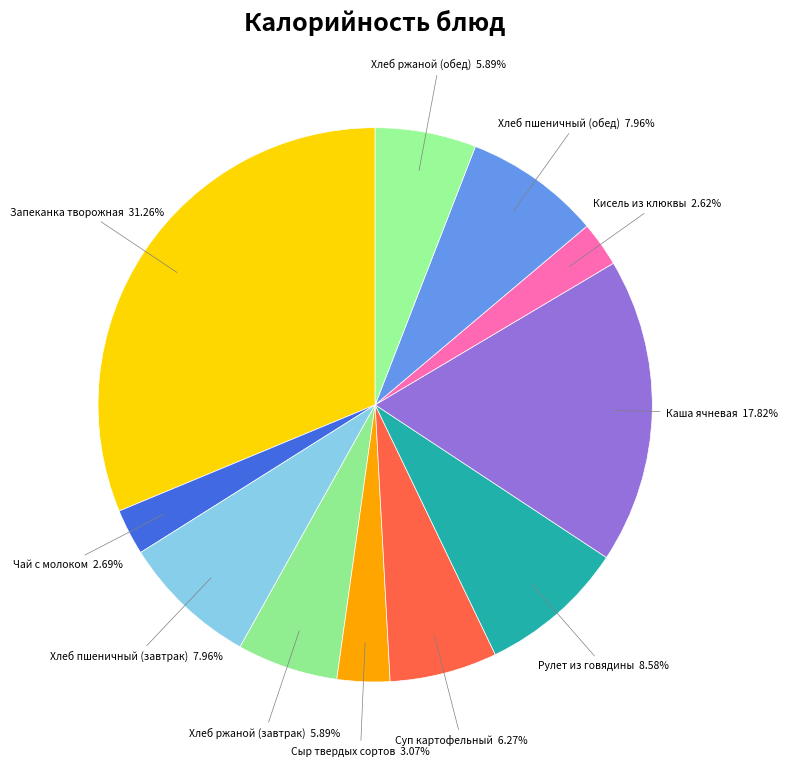

True or false: Хлеб пшеничный (обед) accounts for 8% of the total.

True